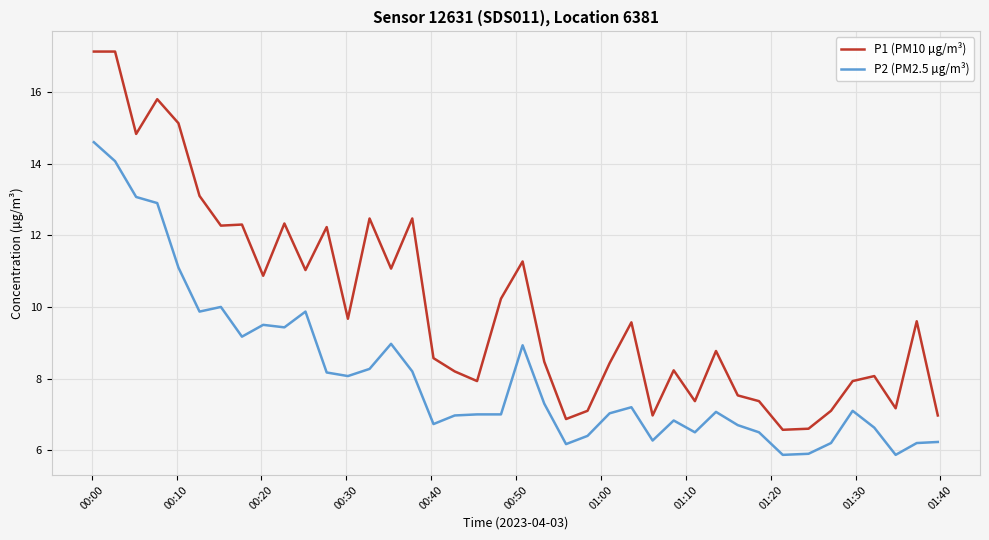

What is the average value of the P2 (PM2.5 µg/m³) series?

8.1